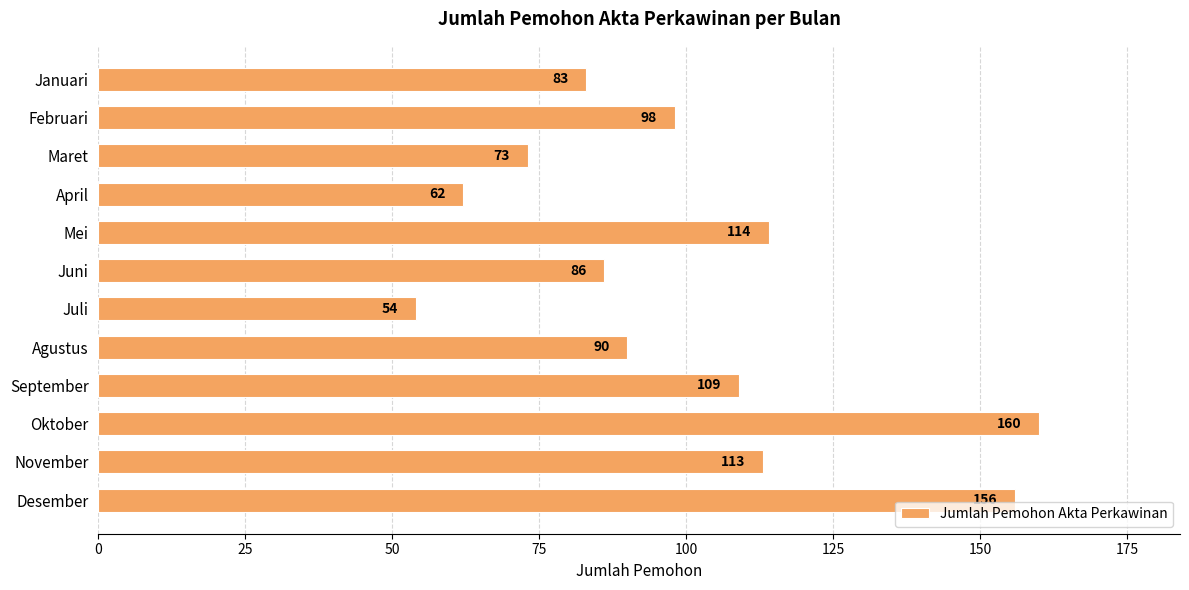

What is the change in value from April to Juni?

+24